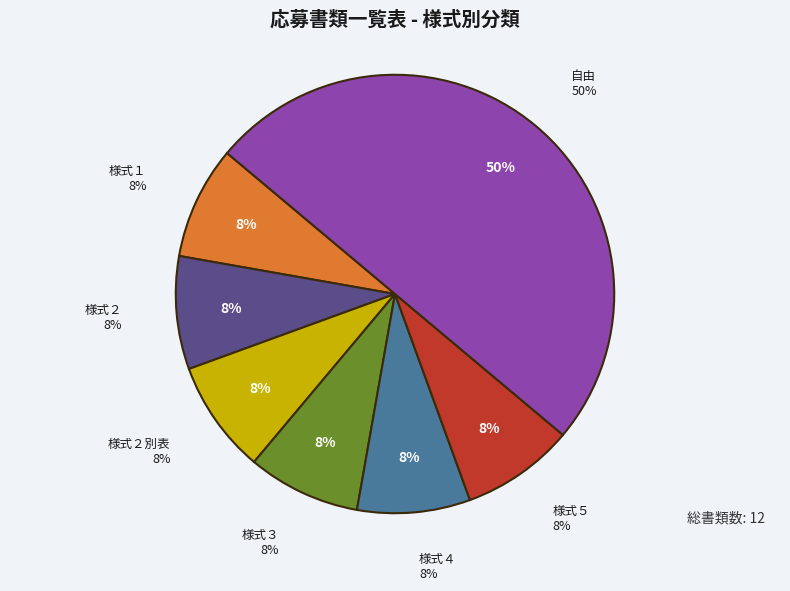

To the nearest percent, what portion does 様式１ represent?

8%